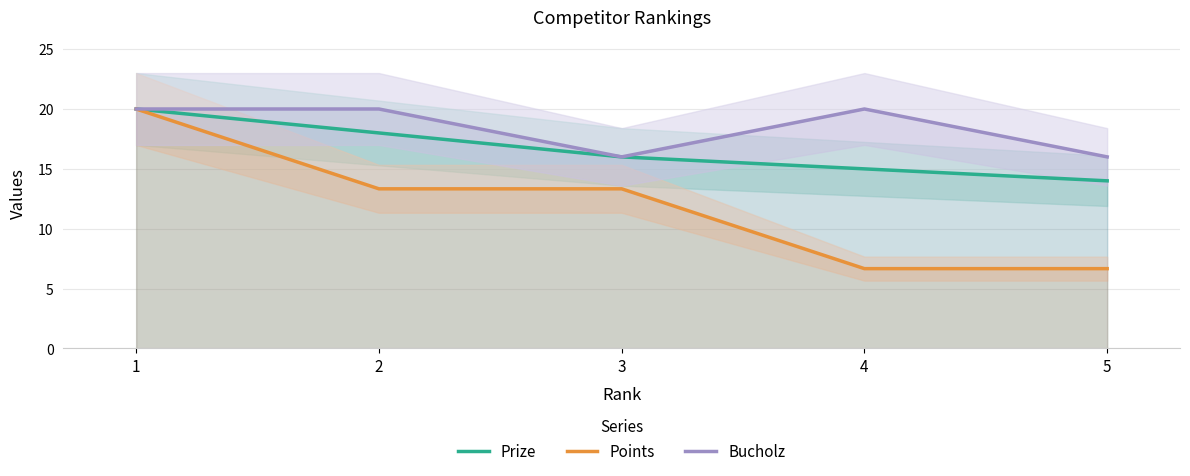

At which label does Points first exceed 13?

1